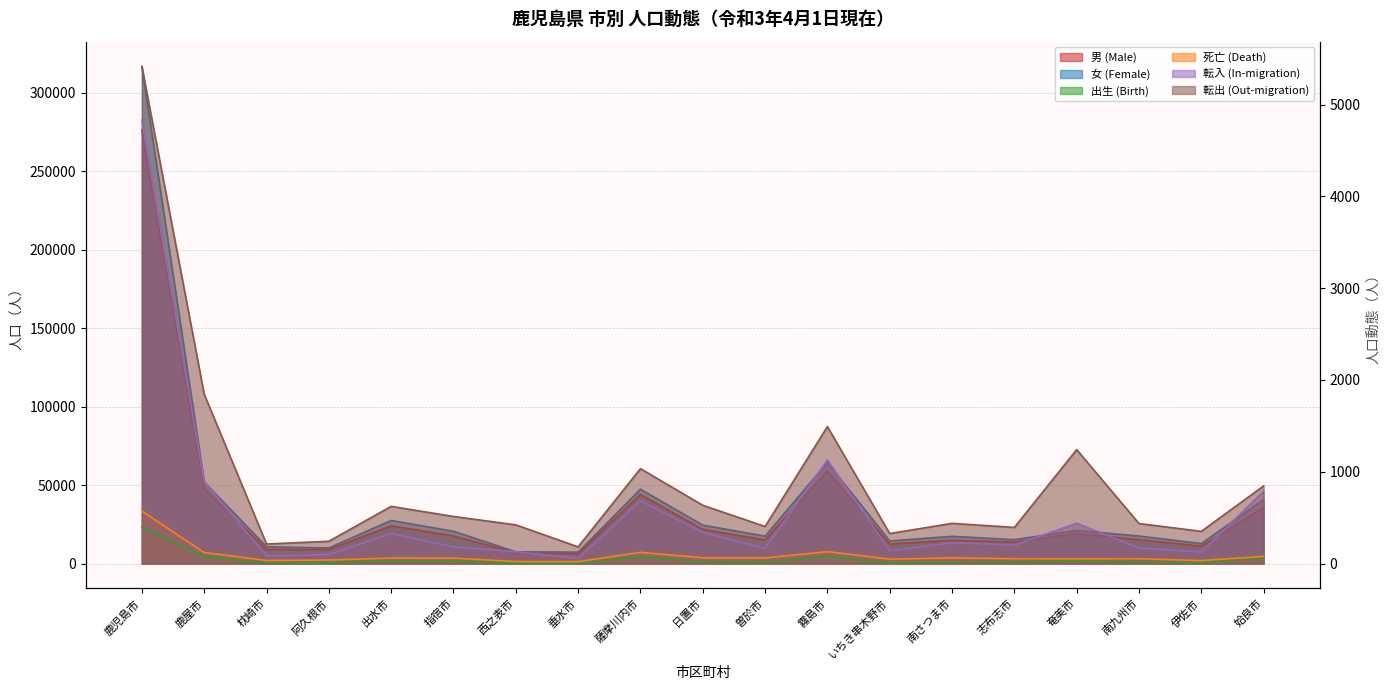

Between 鹿児島市 and 南さつま市, which is larger?

鹿児島市